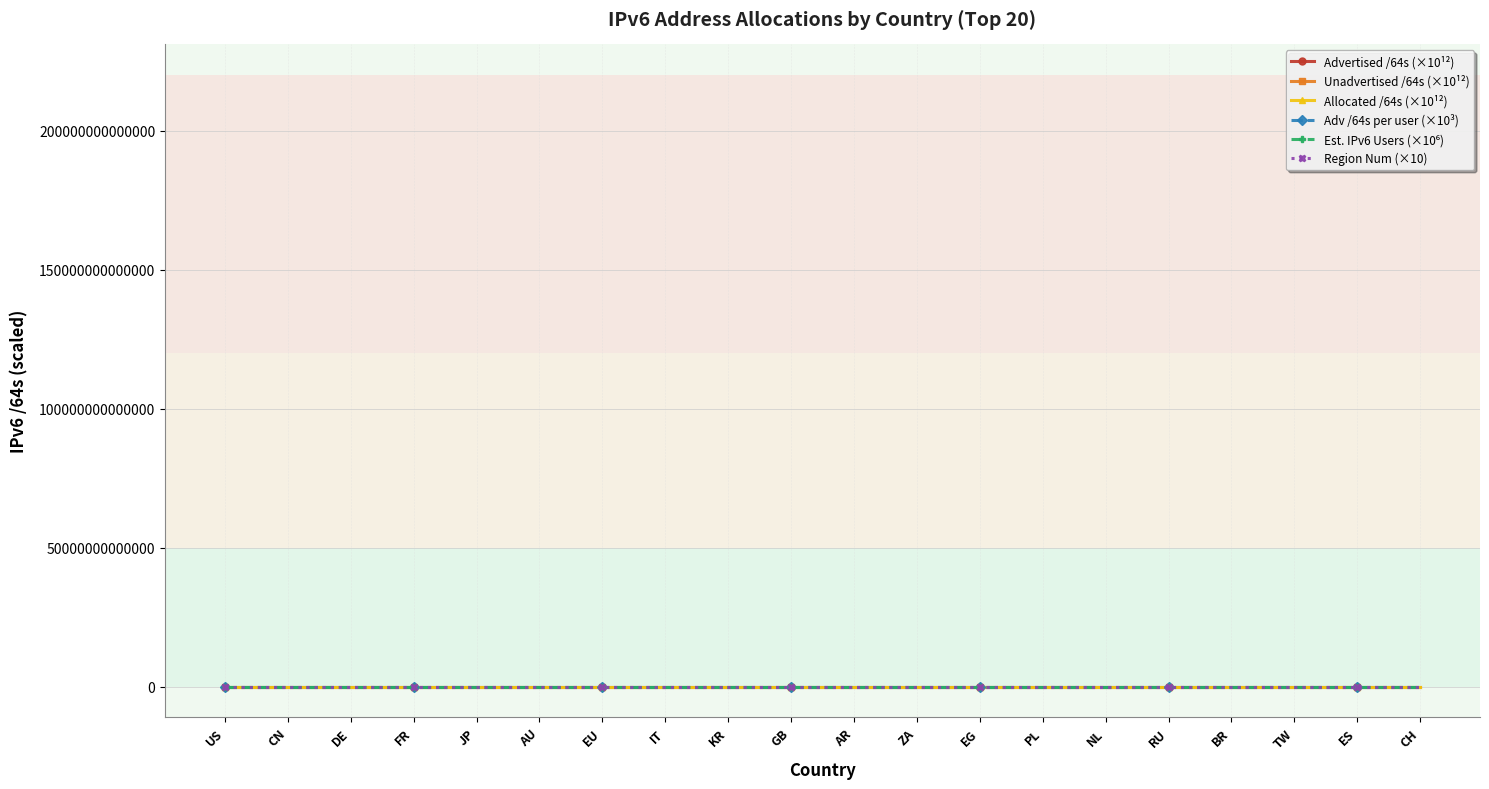

What is the label of the 3rd point from the right?

TW